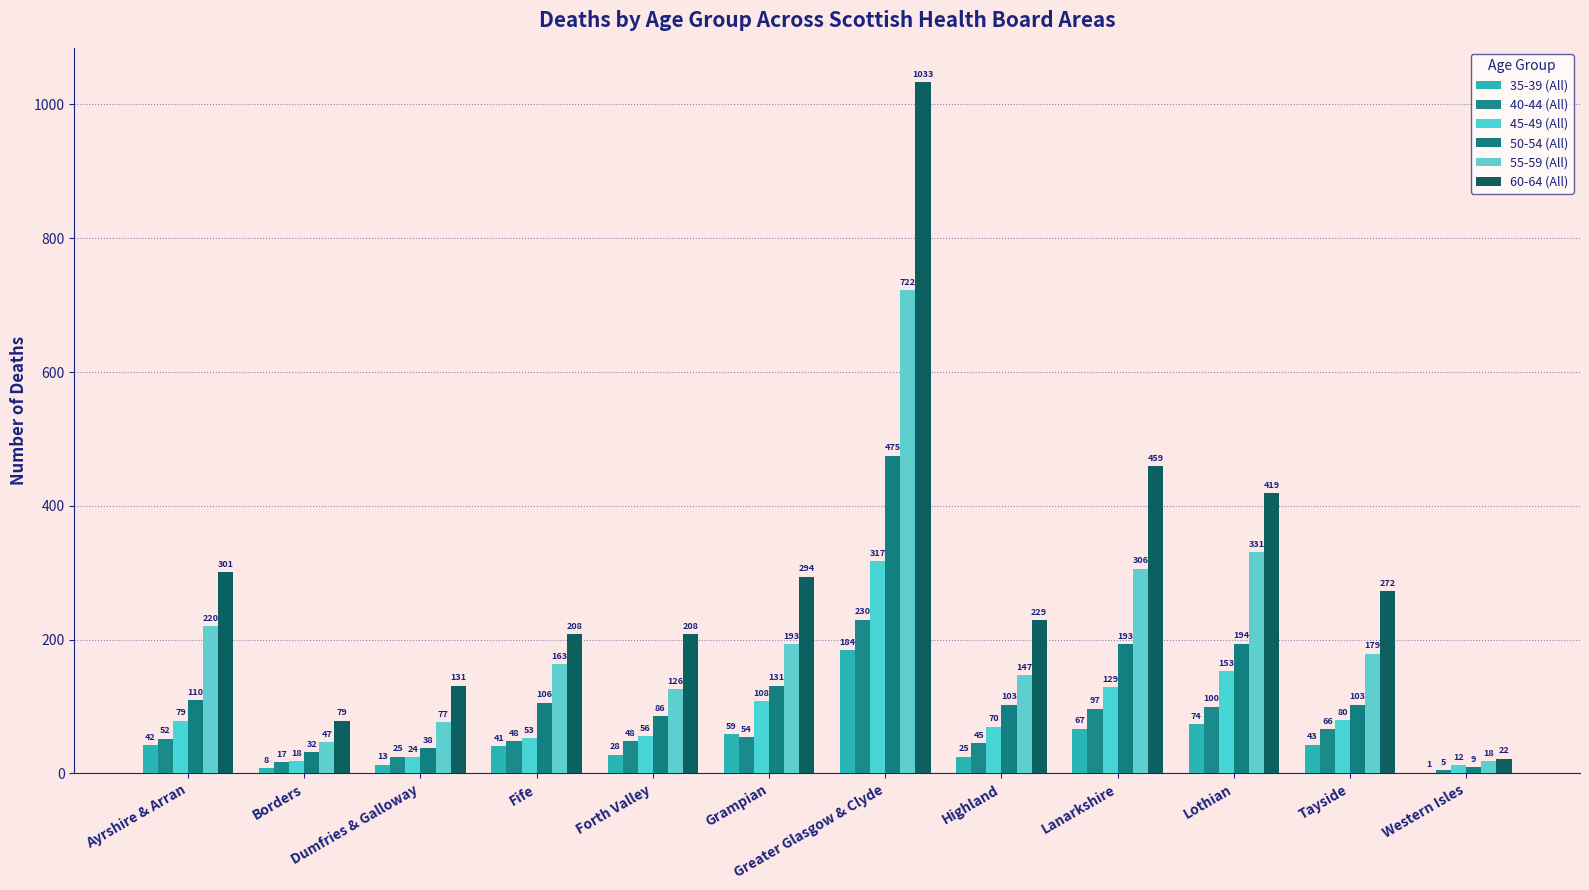

How many groups of bars are there?

12